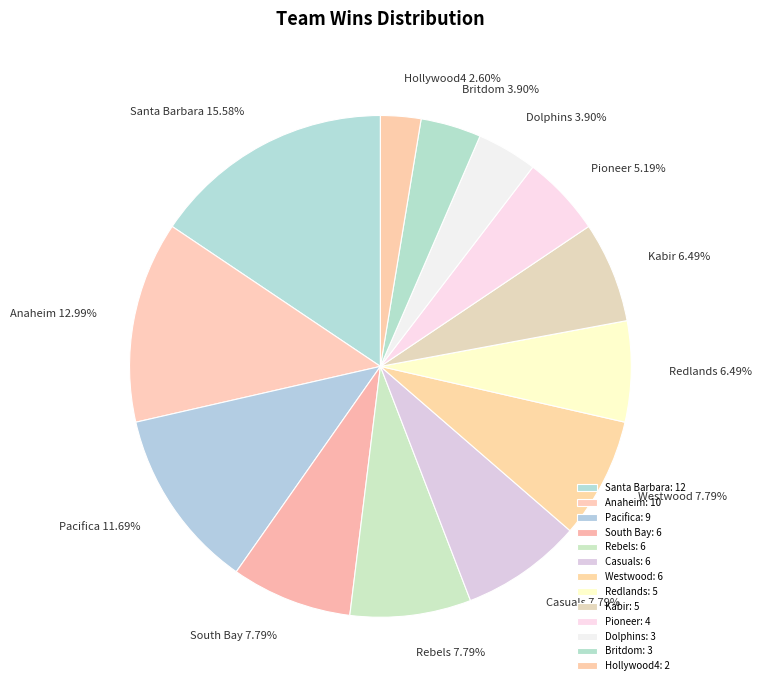

Which has a higher value, Rebels or Dolphins?

Rebels